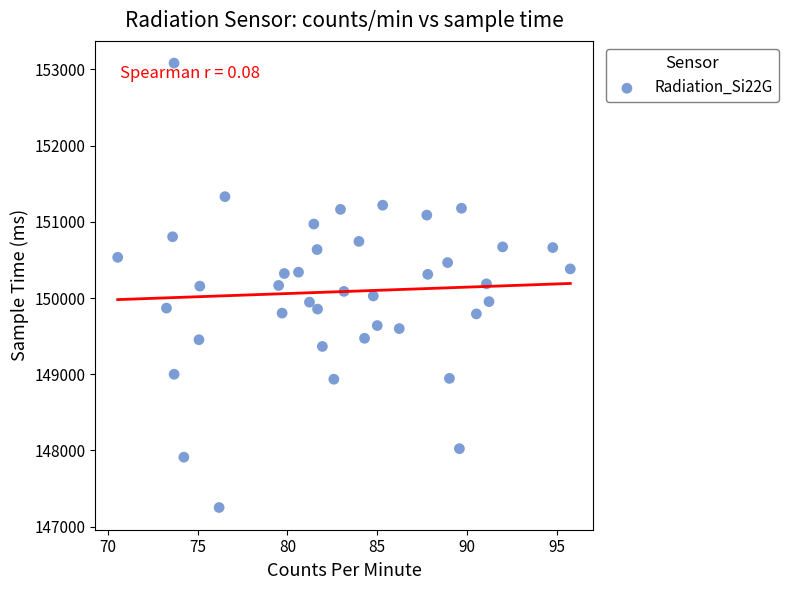

How many data points are displayed?

40